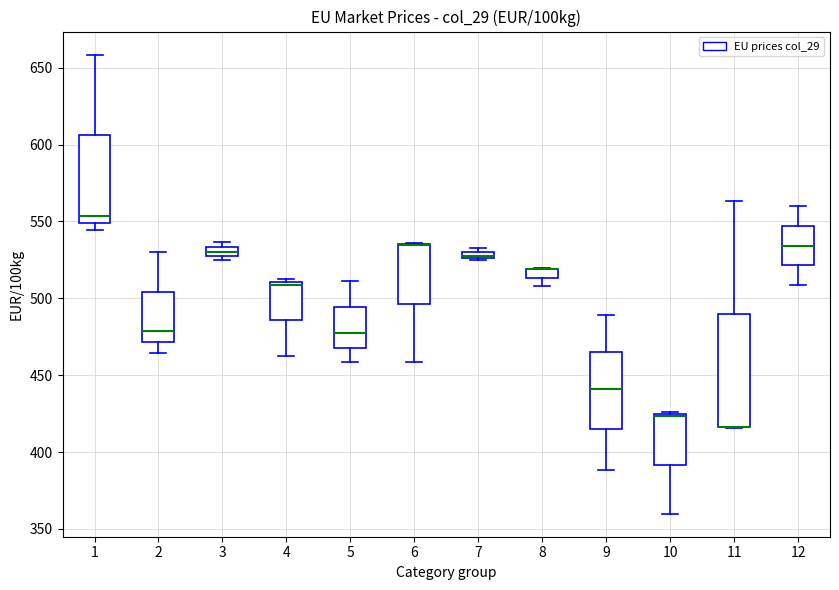

Where does the lower whisker of the box at x = 2 end on the y-axis? The values are not printed on the chart, so give them approximately, as read against the axis.

465